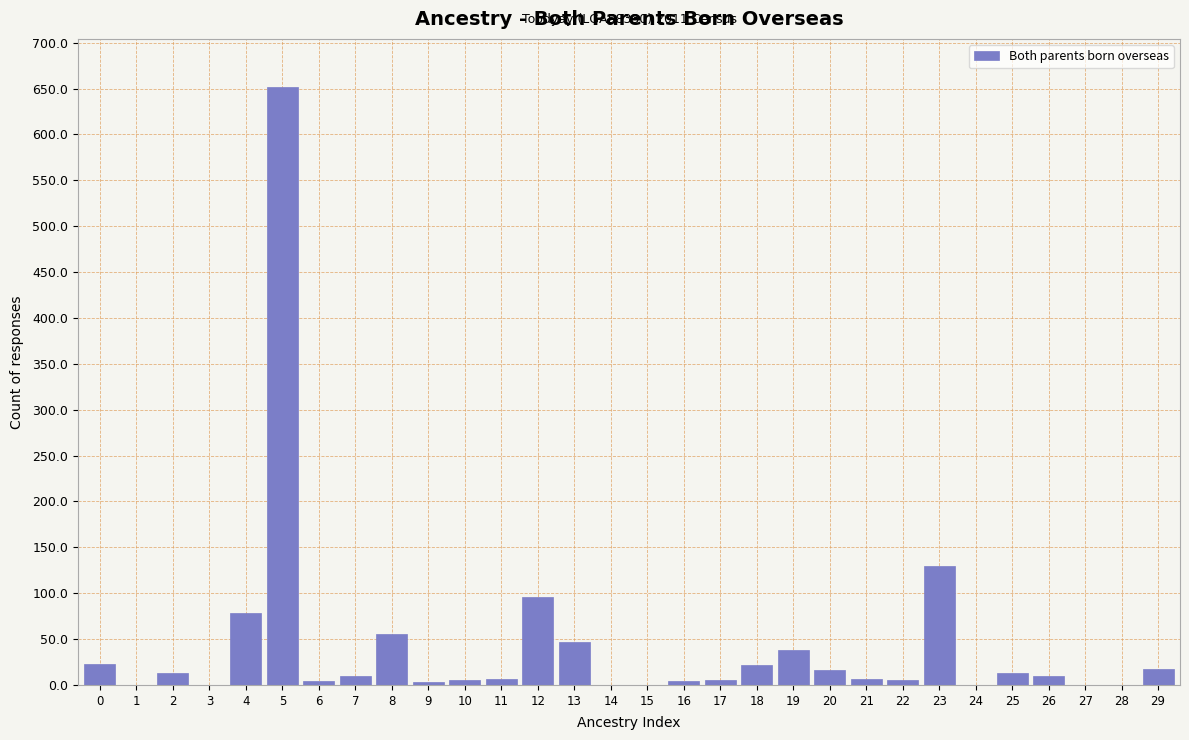

The value at 29 is 17. True or false?

True